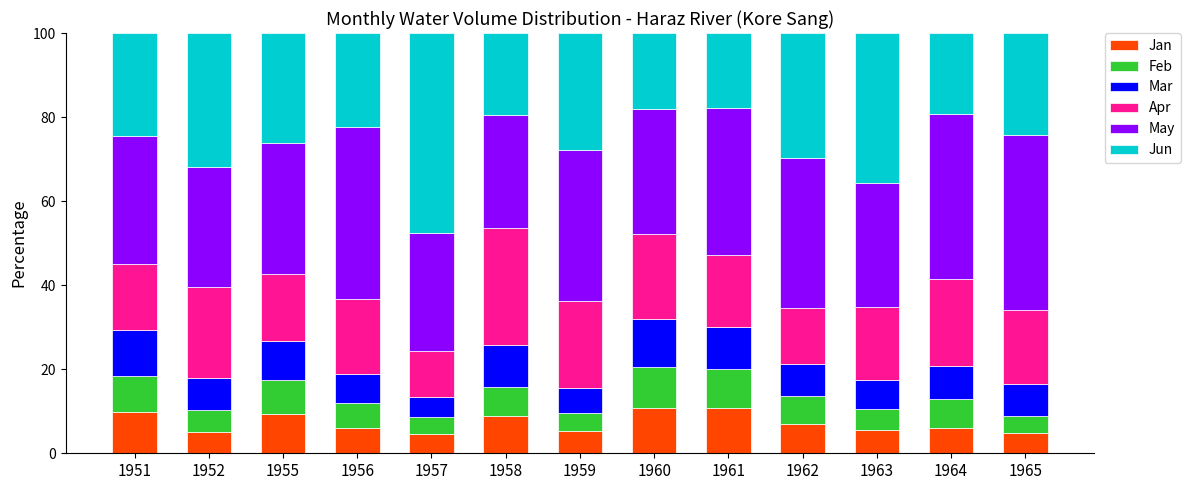

Read the Jan value at 1963.

5.6